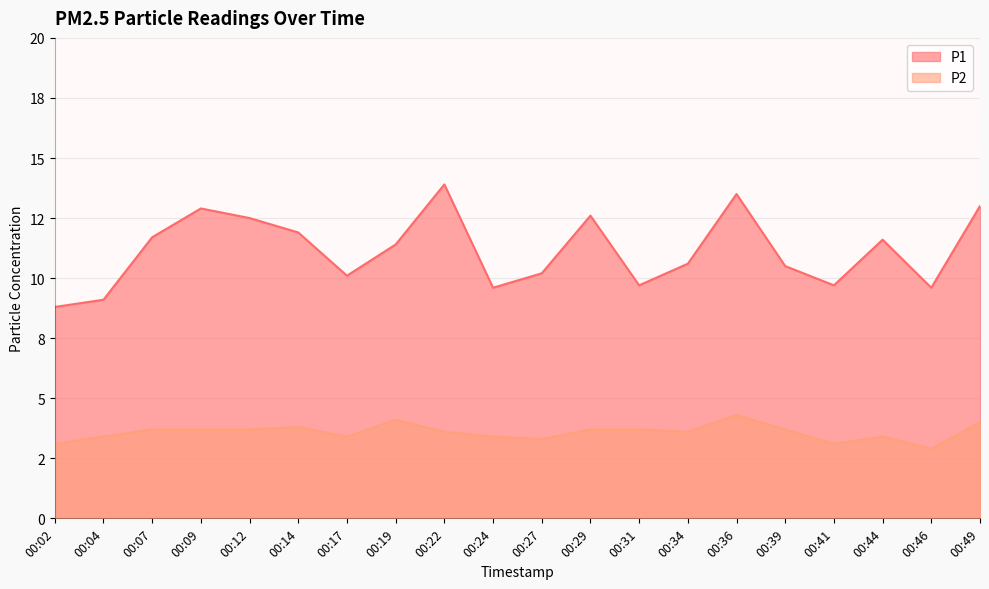

At how many categories does at least one series exceed 10?

14